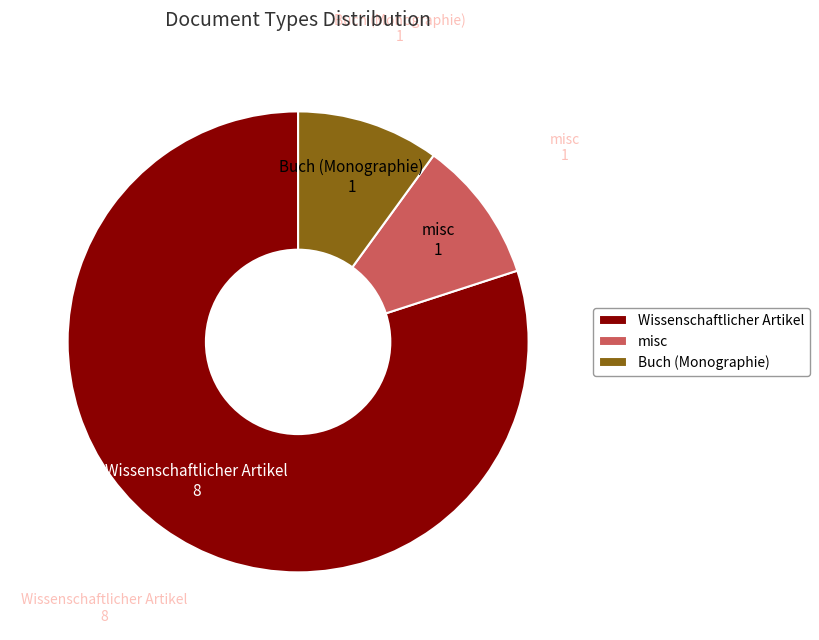

Which category has the biggest portion of the pie?

Wissenschaftlicher Artikel